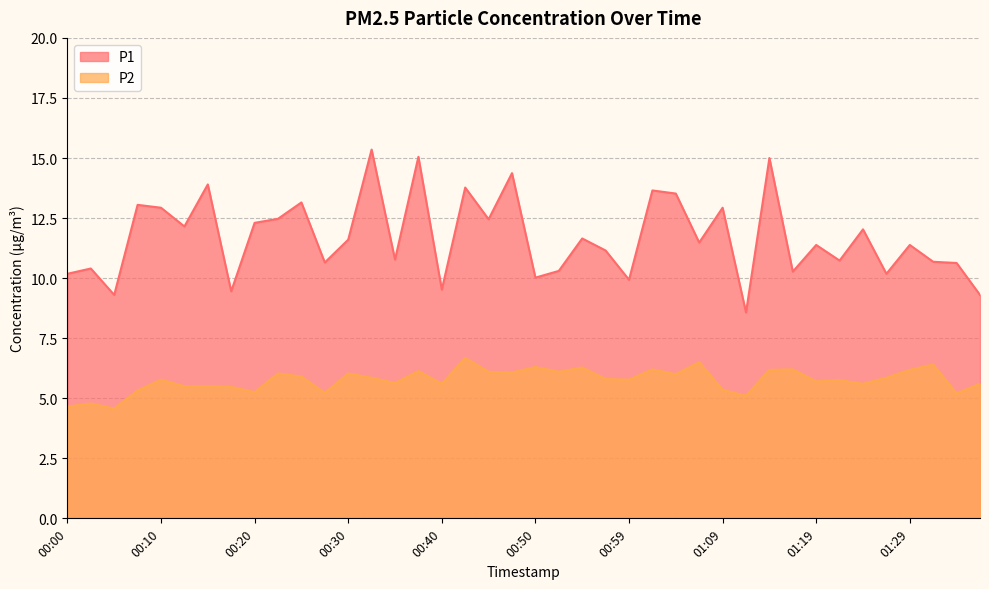

Reading left to right, transcribe all the data shown in this chart.

P1: 00:00=10.2	00:03=10.4	00:05=9.3	00:08=13.1	00:10=12.9	00:13=12.2	00:15=13.9	00:18=9.4	00:20=12.3	00:23=12.5	00:25=13.2	00:28=10.7	00:30=11.6	00:32=15.3	00:35=10.8	00:37=15.1	00:40=9.5	00:42=13.8	00:45=12.4	00:47=14.4	00:50=10.0	00:52=10.3	00:54=11.7	00:57=11.2	00:59=9.9	01:02=13.7	01:04=13.5	01:07=11.5	01:09=12.9	01:12=8.6	01:14=15.0	01:16=10.3	01:19=11.4	01:21=10.7	01:24=12.0	01:26=10.2	01:29=11.4	01:31=10.7	01:34=10.6	01:36=9.3
P2: 00:00=4.7	00:03=4.8	00:05=4.6	00:08=5.3	00:10=5.8	00:13=5.5	00:15=5.5	00:18=5.5	00:20=5.2	00:23=6.0	00:25=5.9	00:28=5.2	00:30=6.0	00:32=5.8	00:35=5.6	00:37=6.1	00:40=5.6	00:42=6.7	00:45=6.1	00:47=6.1	00:50=6.3	00:52=6.1	00:54=6.3	00:57=5.8	00:59=5.8	01:02=6.2	01:04=6.0	01:07=6.5	01:09=5.3	01:12=5.1	01:14=6.2	01:16=6.2	01:19=5.7	01:21=5.8	01:24=5.6	01:26=5.8	01:29=6.2	01:31=6.4	01:34=5.2	01:36=5.6